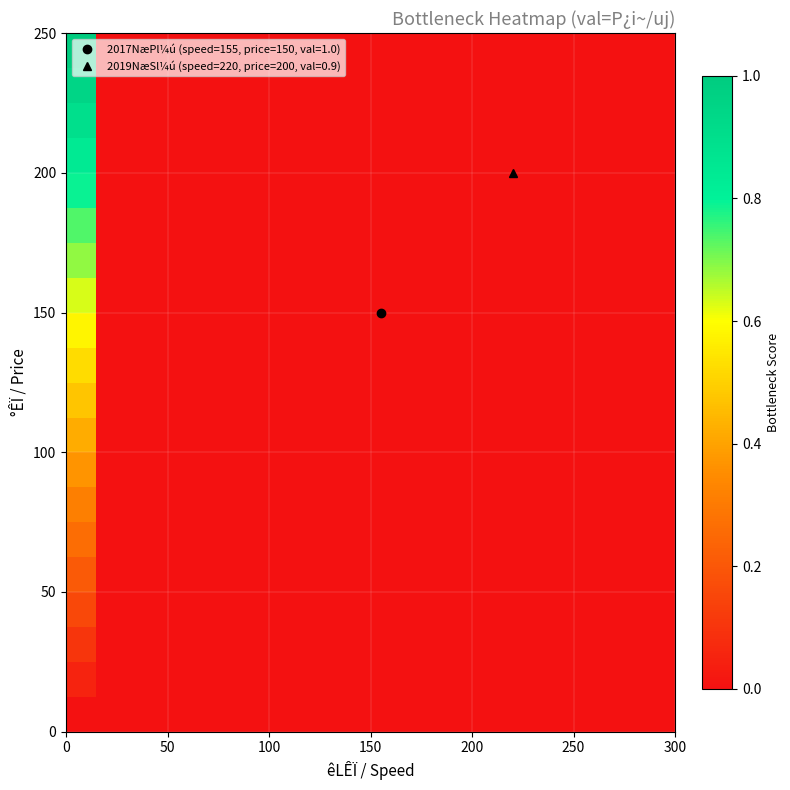

At how many categories does at least one series exceed 0?

20